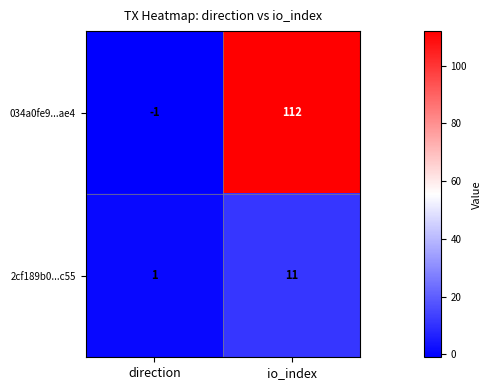

What is the maximum value shown in the chart?

112